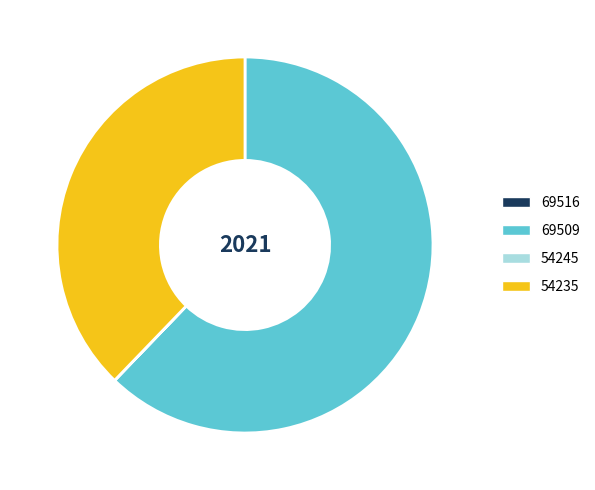

Which slice is the largest?

69509